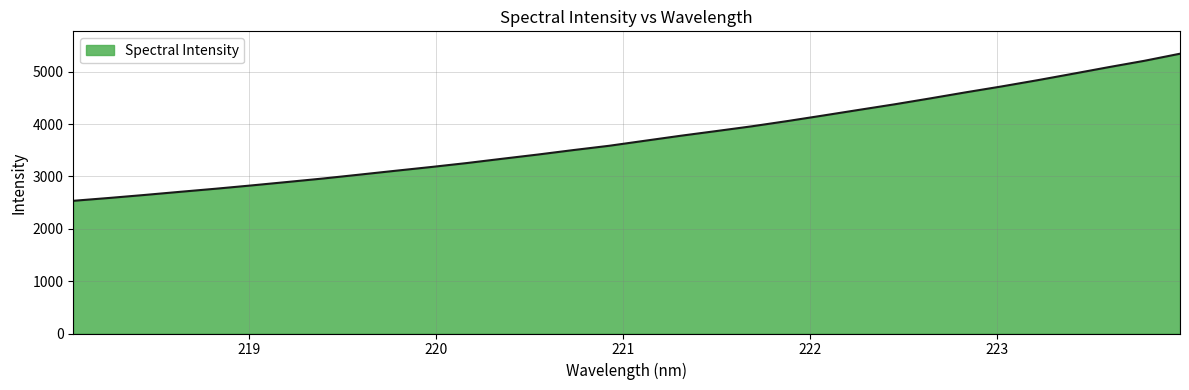

What is the average value?

3742.6